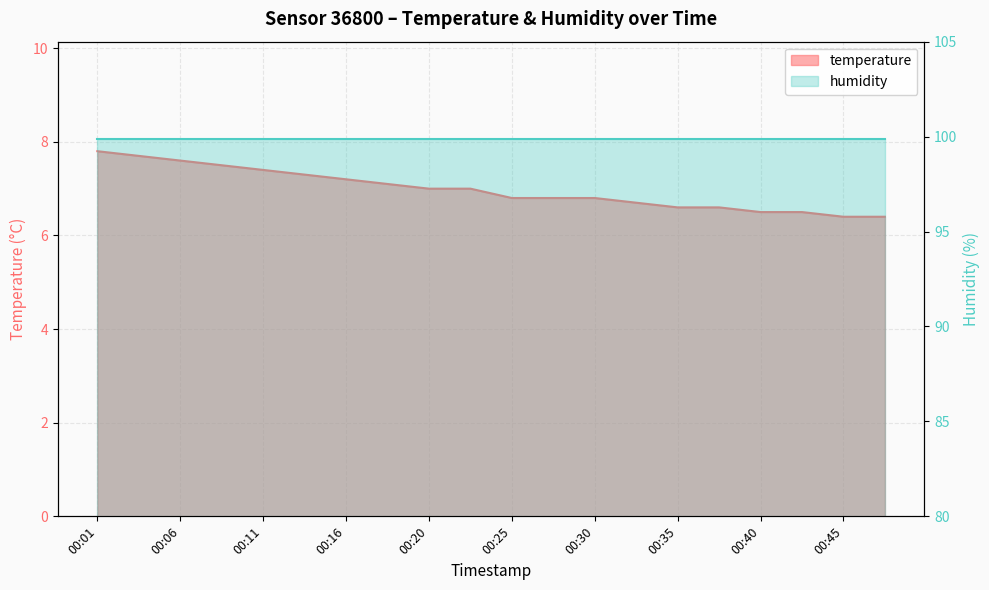

Where is the data nearest to the value 7?

00:20